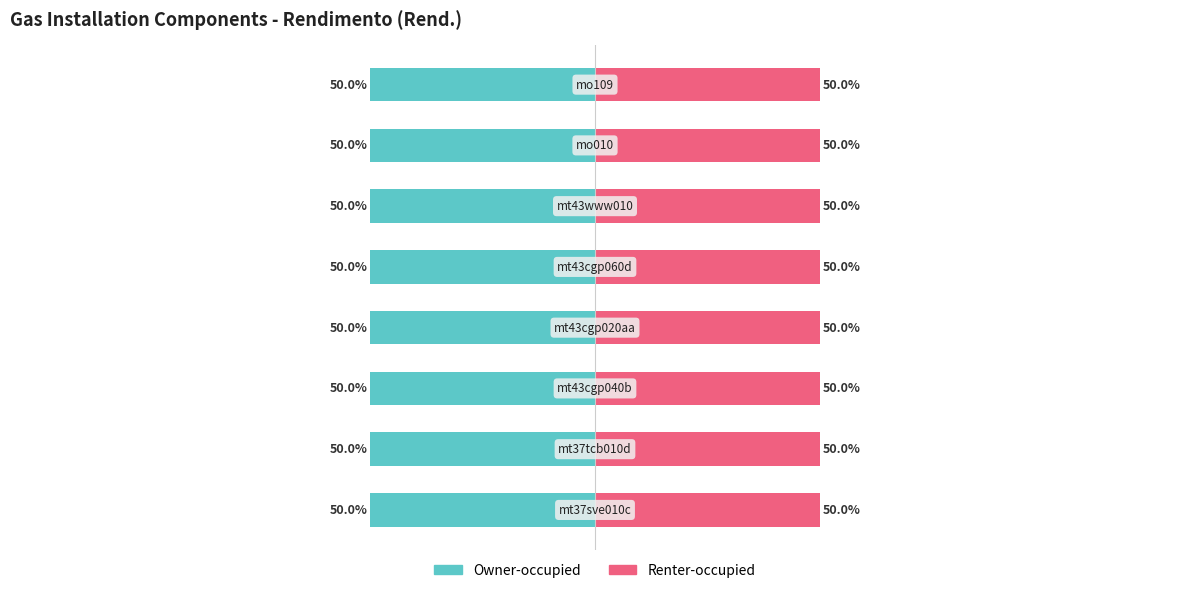

How many groups of bars are there?

8